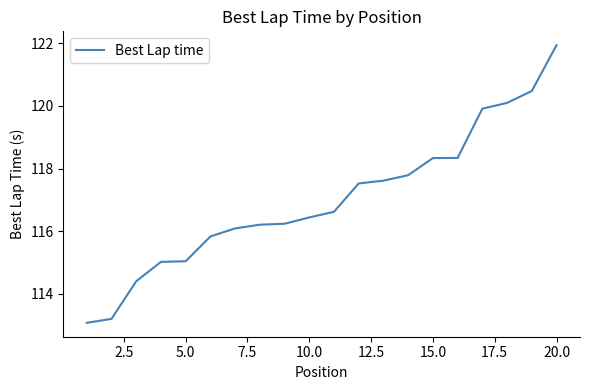

True or false: there are more than 2 points higher than both neighbors.

False